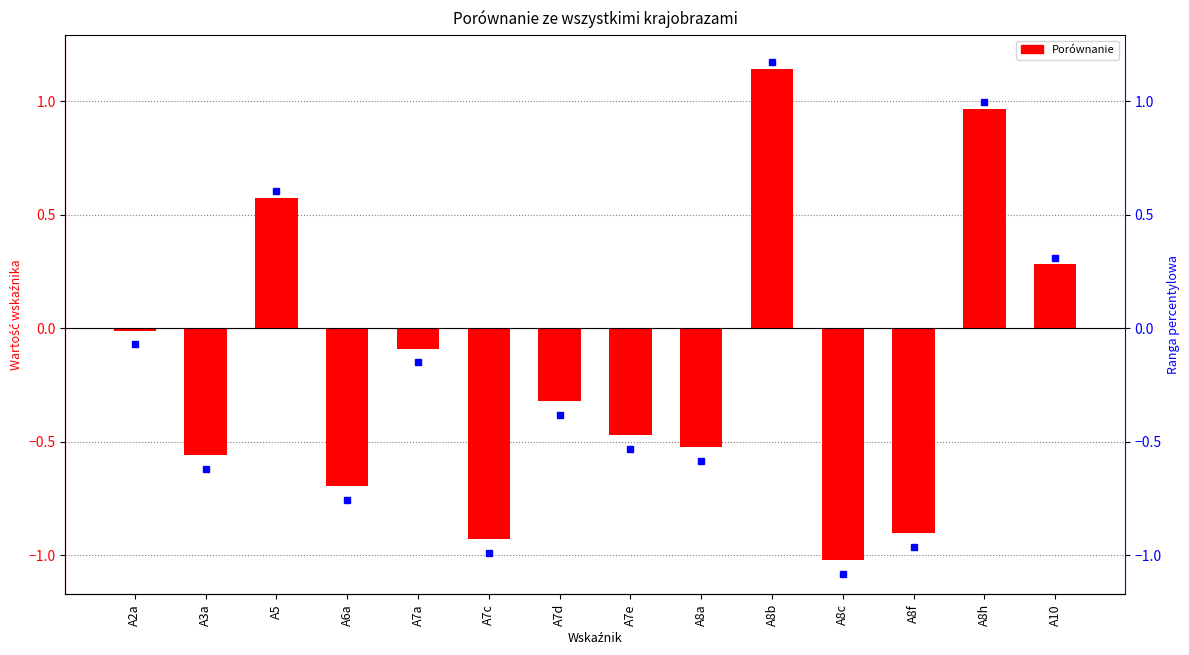

Reading right to left, list all the values displayed in this chart.

A10=0.3	A8h=1.0	A8f=-0.9	A8c=-1.0	A8b=1.1	A8a=-0.5	A7e=-0.5	A7d=-0.3	A7c=-0.9	A7a=-0.1	A6a=-0.7	A5=0.6	A3a=-0.6	A2a=-0.0